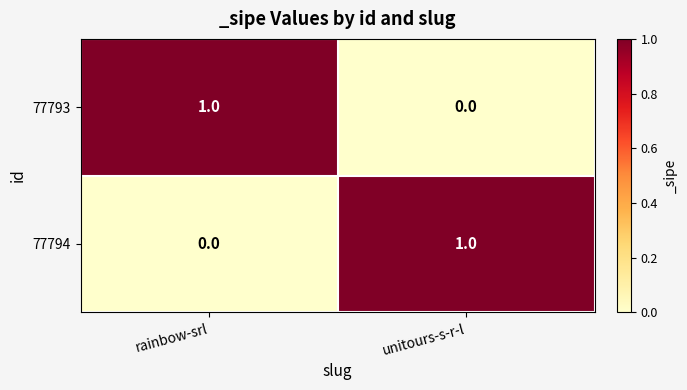

What is the maximum value shown in the chart?

1